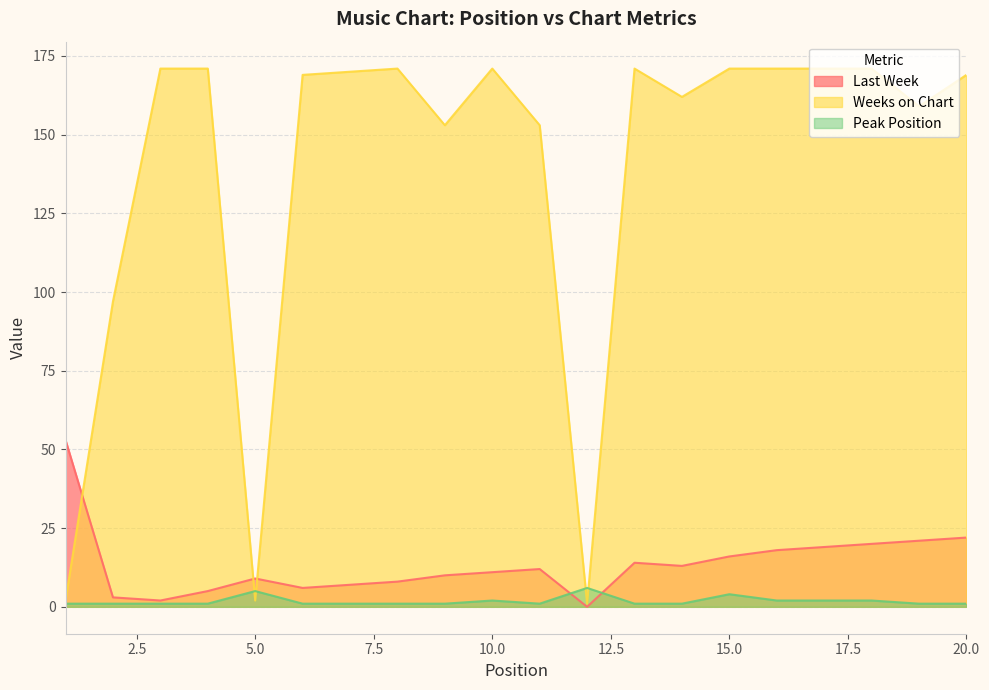

In Peak Position, how many points are lower than both neighbors (excluding endpoints)?

1